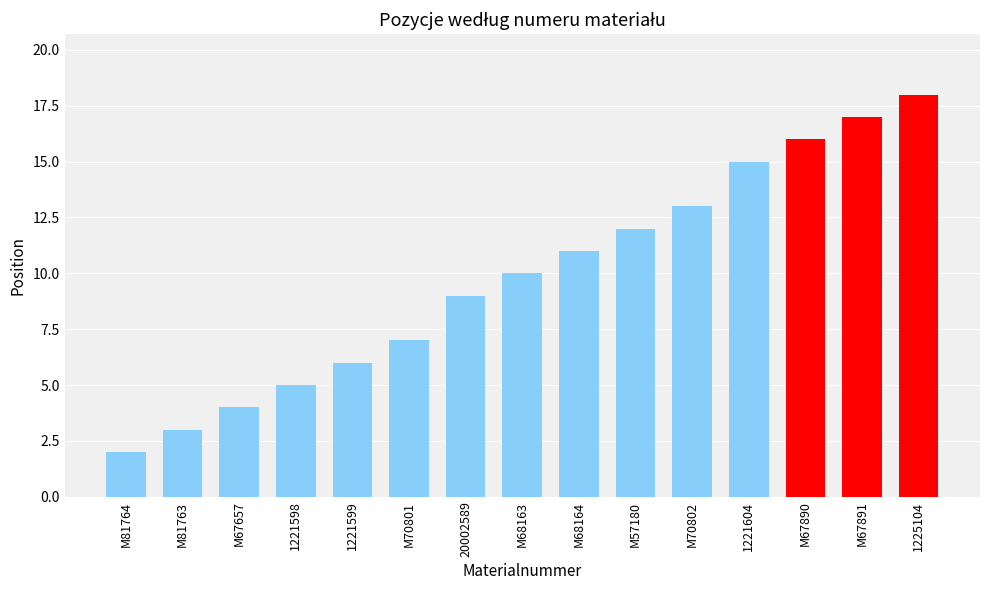

What is the ratio of the value at 1221598 to the value at M68163?

0.5